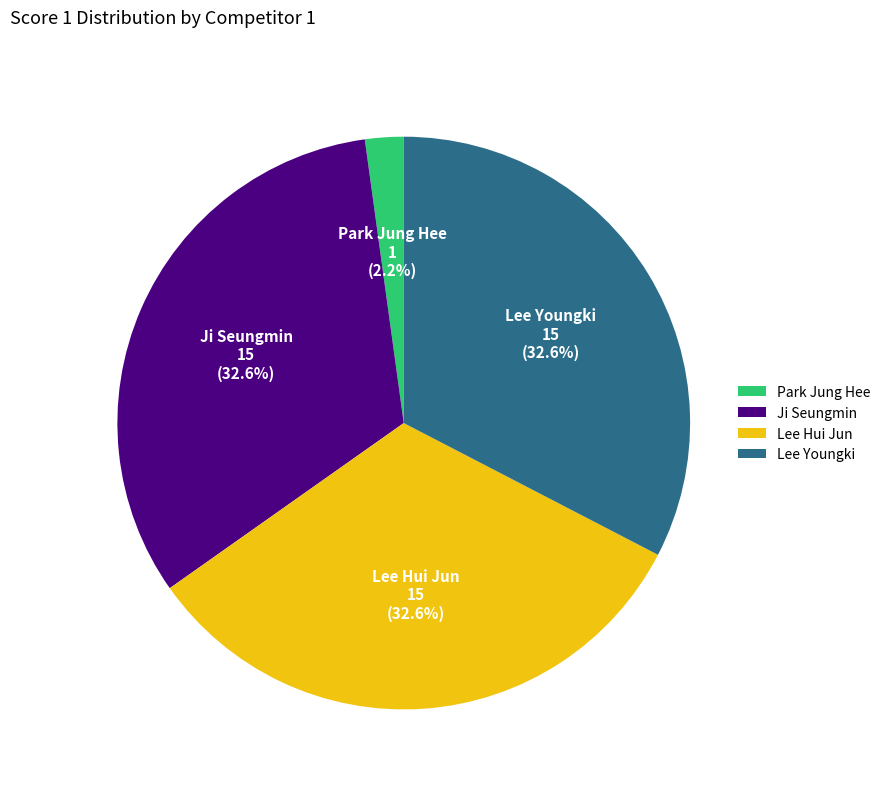

Is the sum of Park Jung Hee and Ji Seungmin greater than half?

No